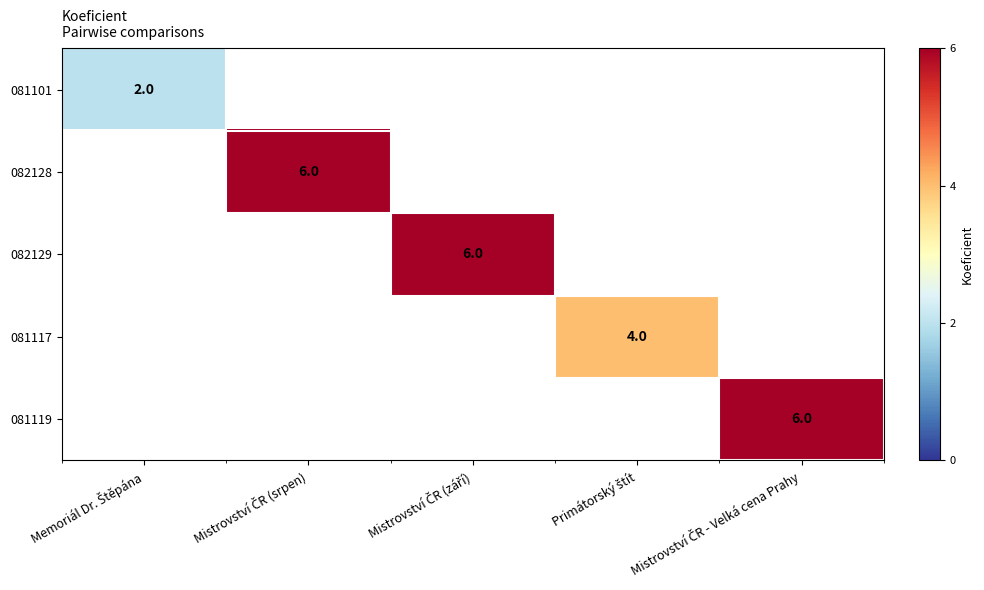

True or false: 082128 has a value of 6.0 at Mistrovství ČR (srpen).

True